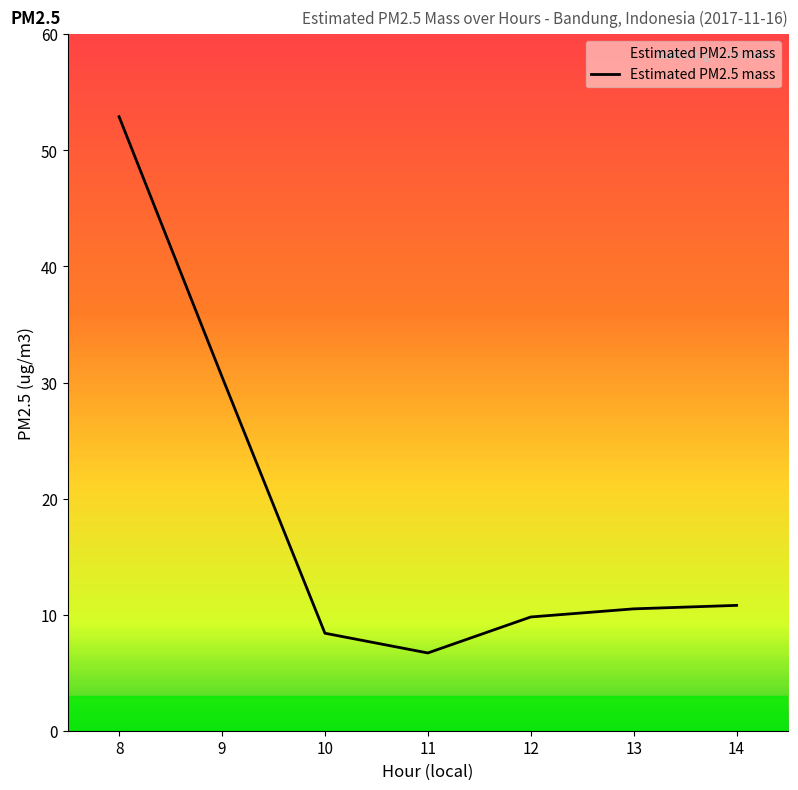

Which has a higher value, 10 or 13?

13